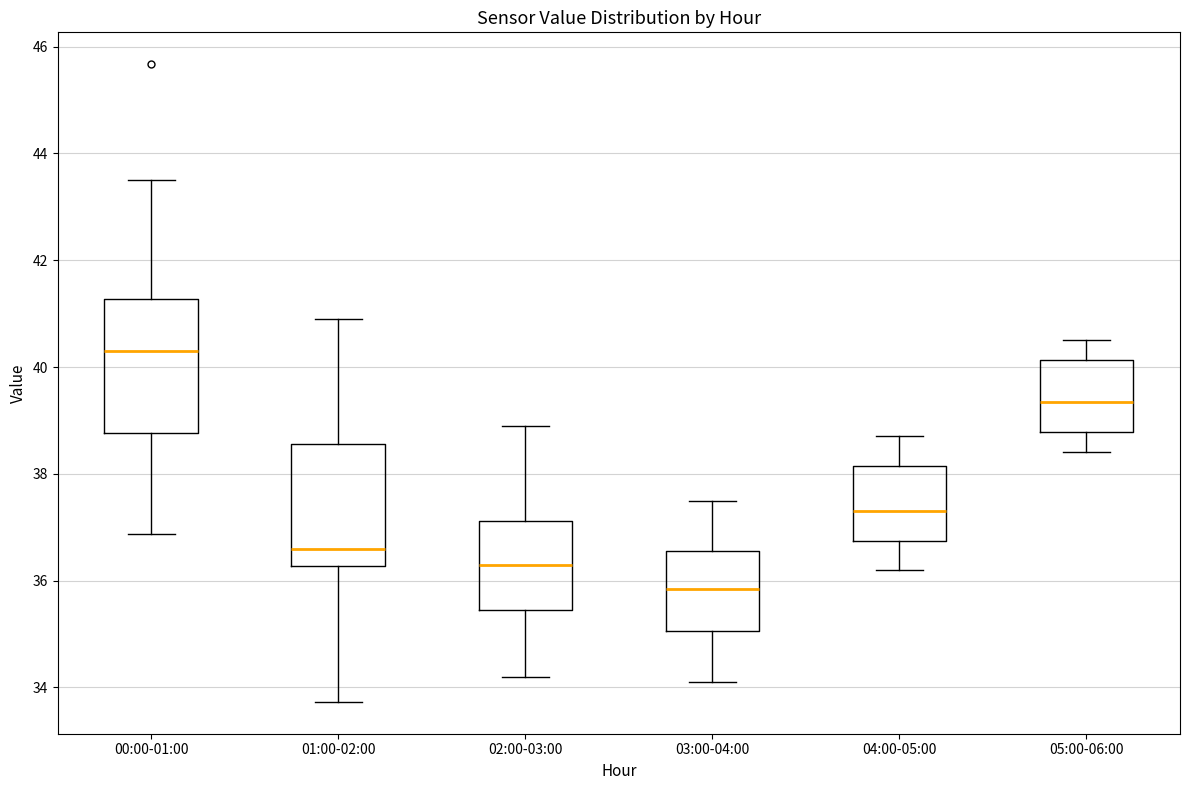

Which box has the highest median line?

00:00-01:00